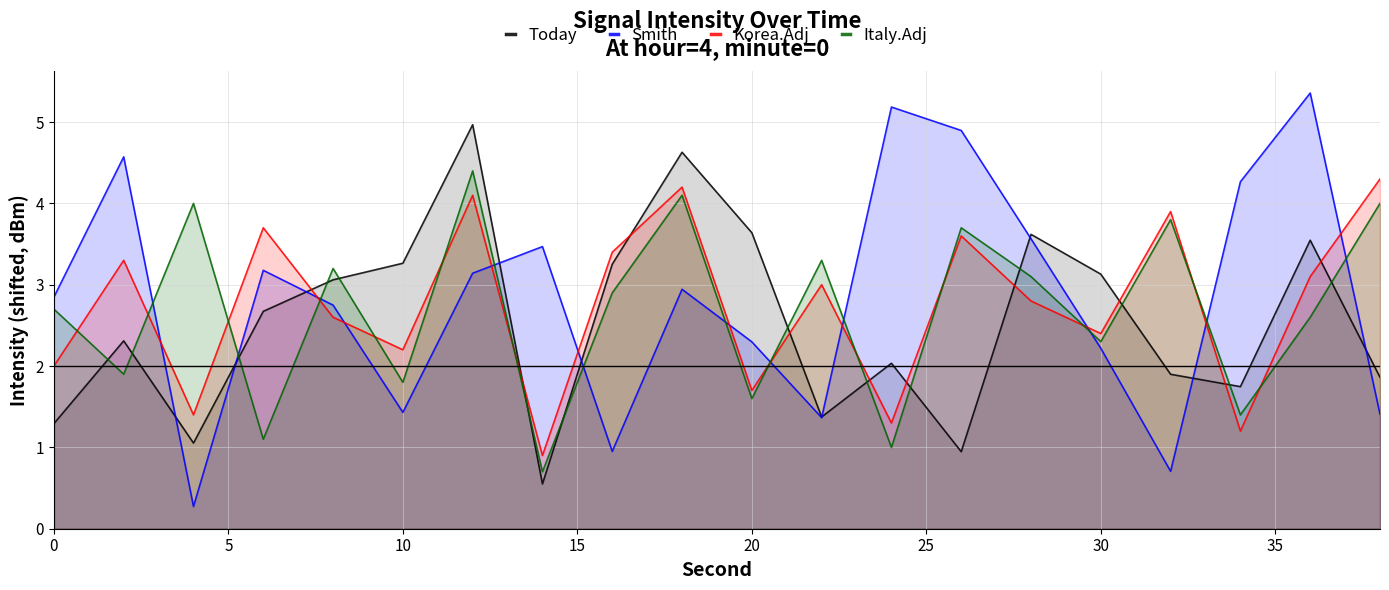

At how many categories does at least one series exceed 2?

20